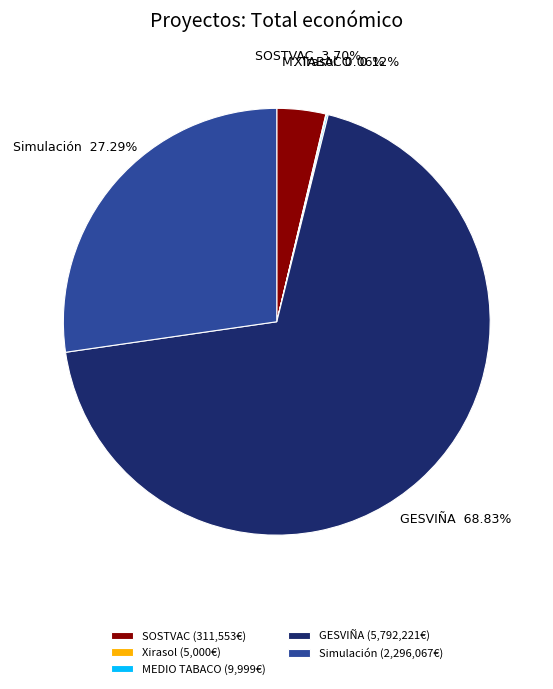

Approximately how many times larger is the value at GESVIÑA (5,792,221€) compared to Simulación (2,296,067€)?

2.5